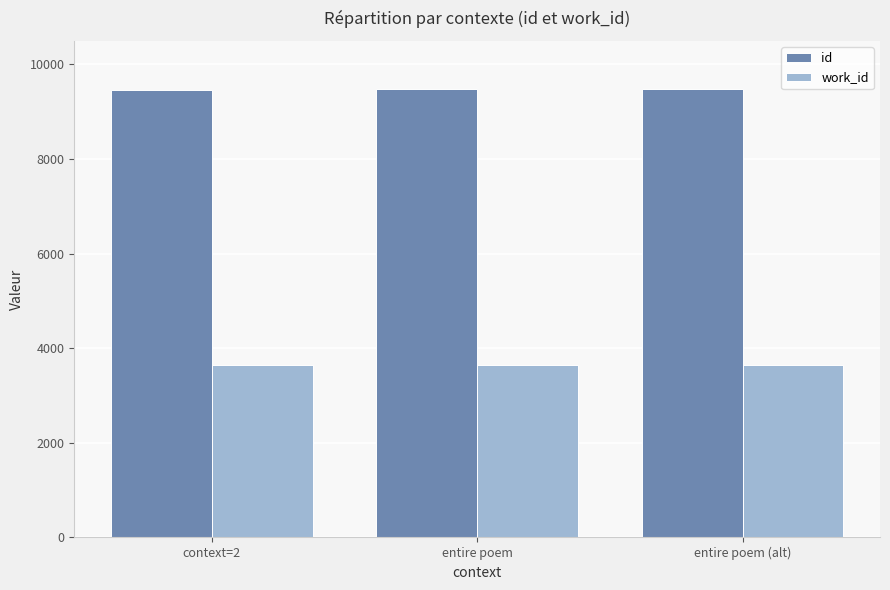

Count the work_id values in the range 3639 to 3651.

3